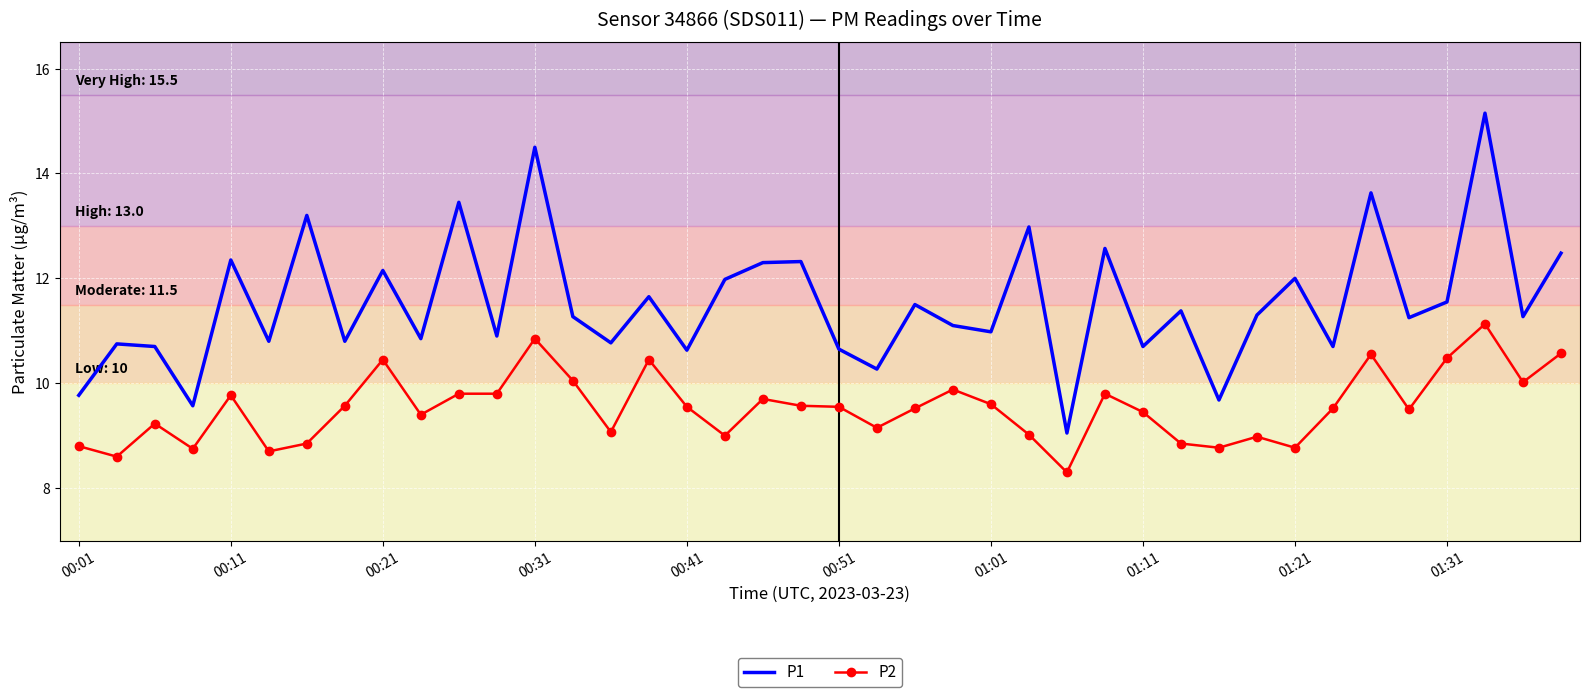

True or false: P1 and P2 cross at least once.

False